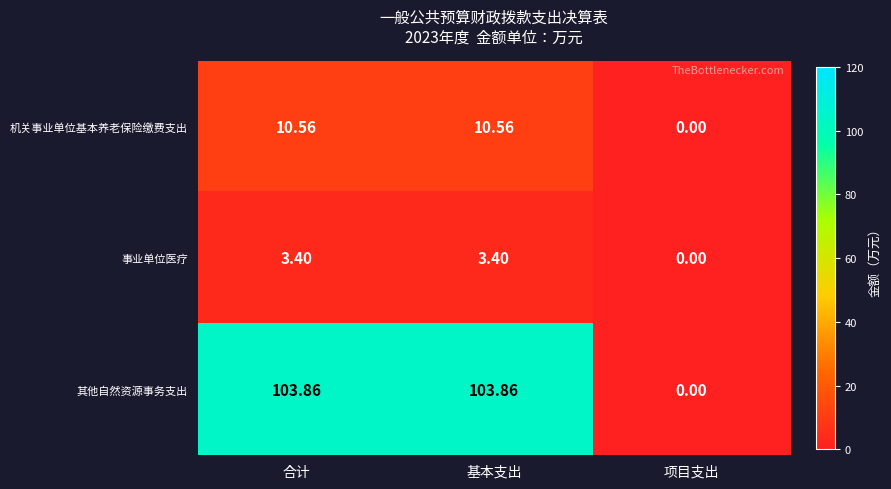

Which series changed the most between 合计 and 项目支出?

其他自然资源事务支出